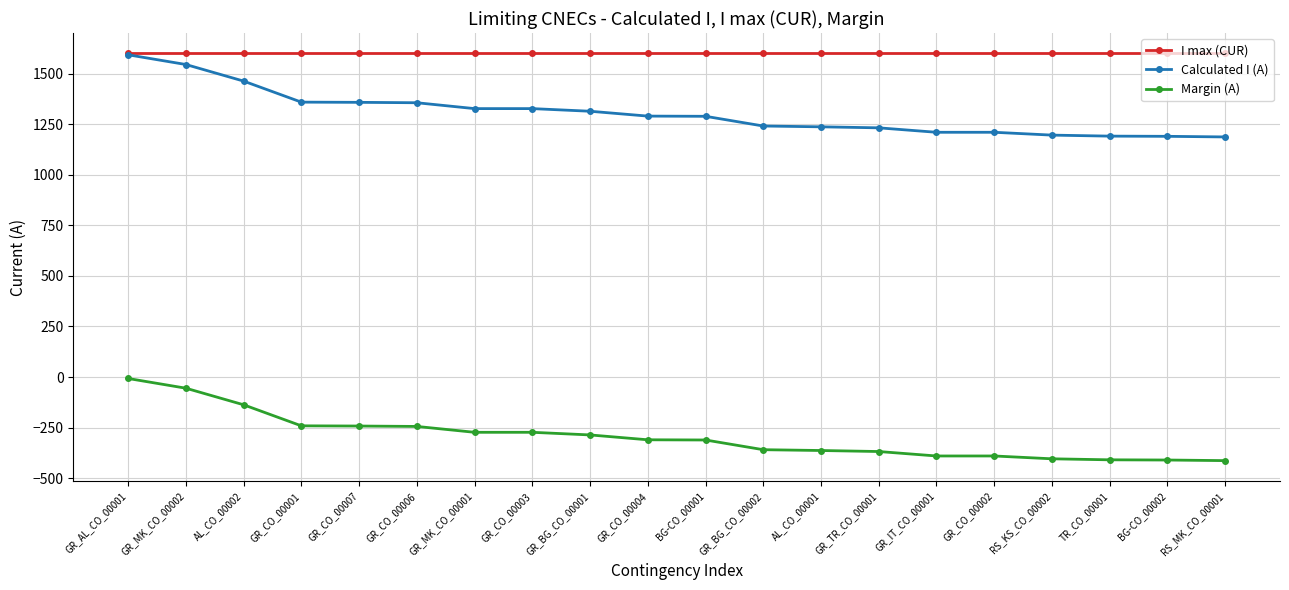

At how many categories does at least one series exceed 361?

20